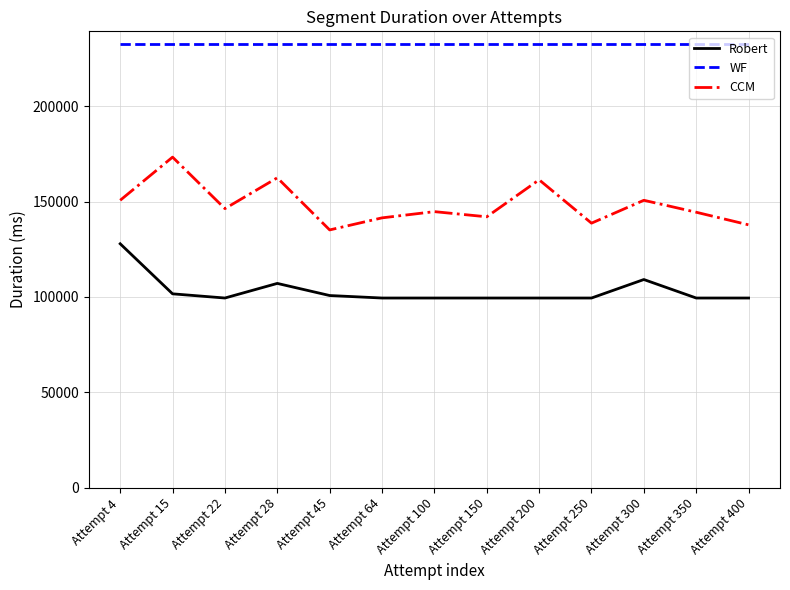

At which category does Robert reach its first local valley?

Attempt 22